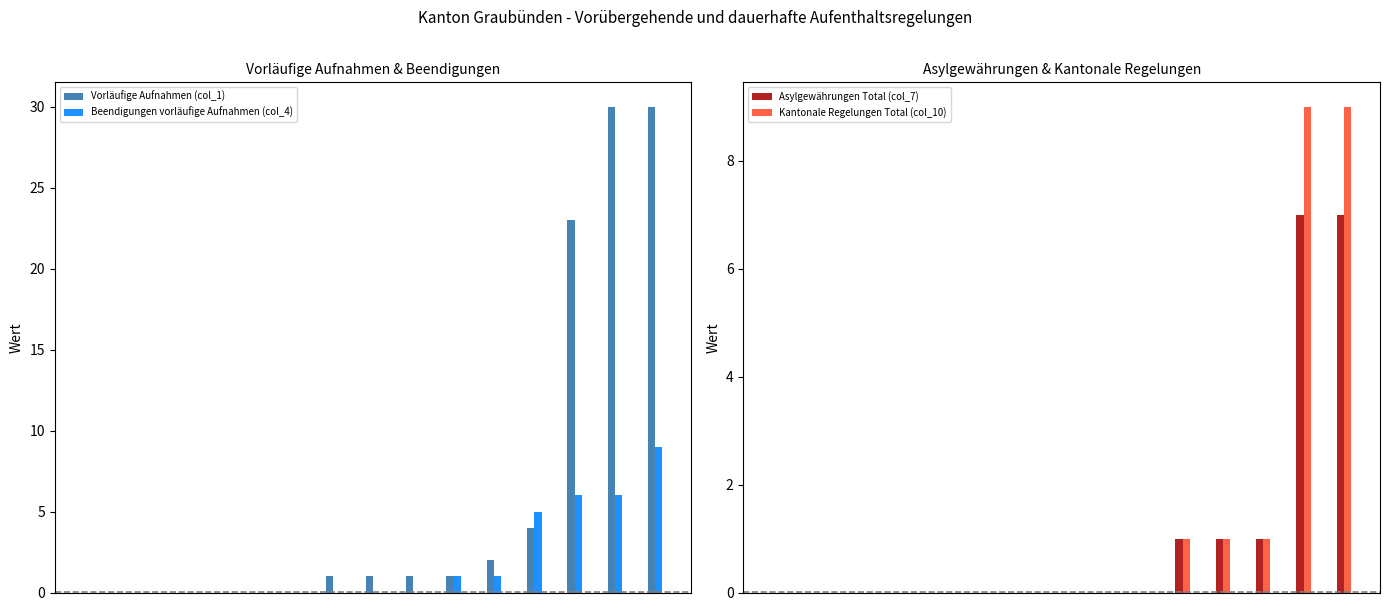

What is the sum of all Kantonale Regelungen Total (col_10) values?

21